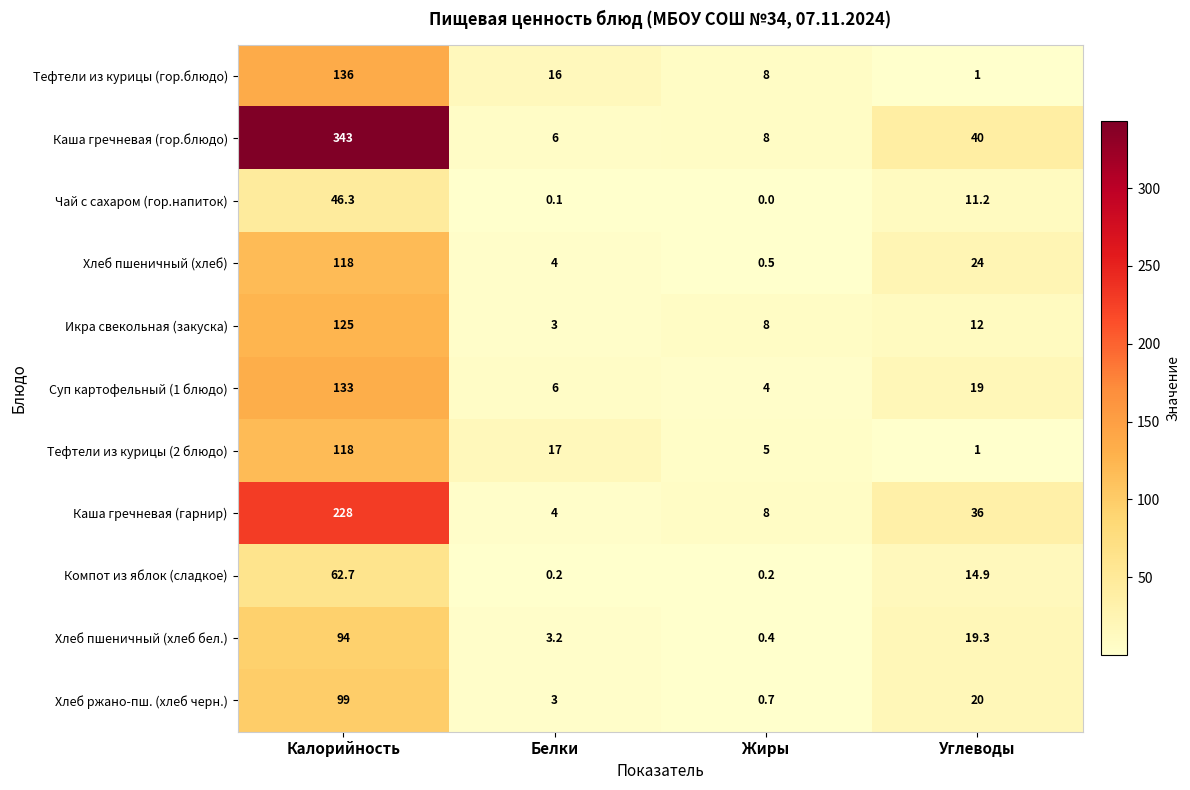

True or false: Суп картофельный (1 блюдо) has a value of 5.5 at Жиры.

False